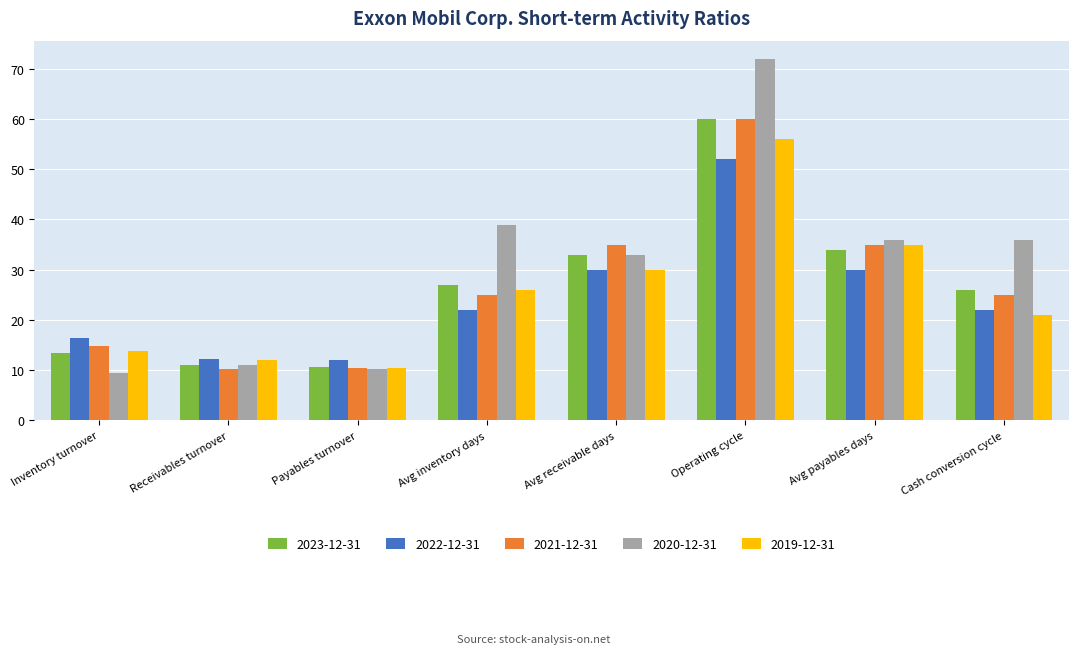

How many data points does each series have?

8